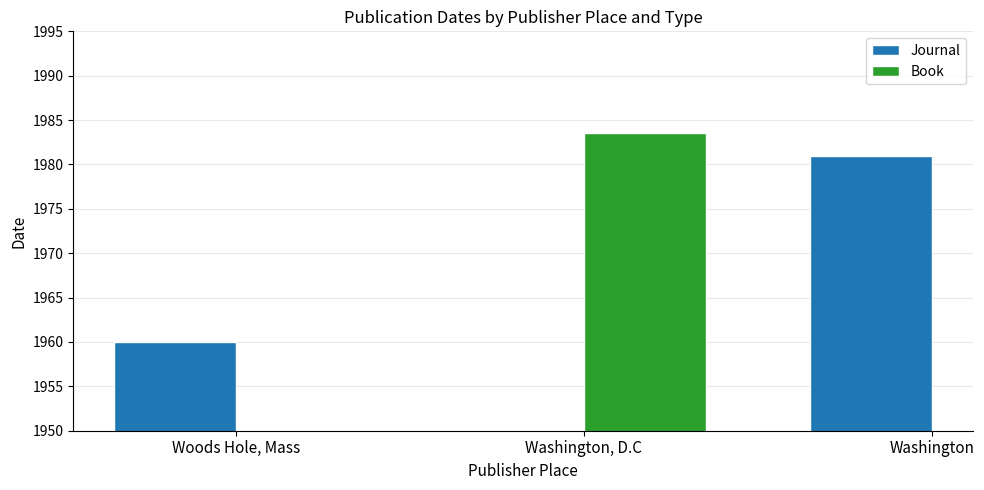

What is the smallest value displayed?

1960.0